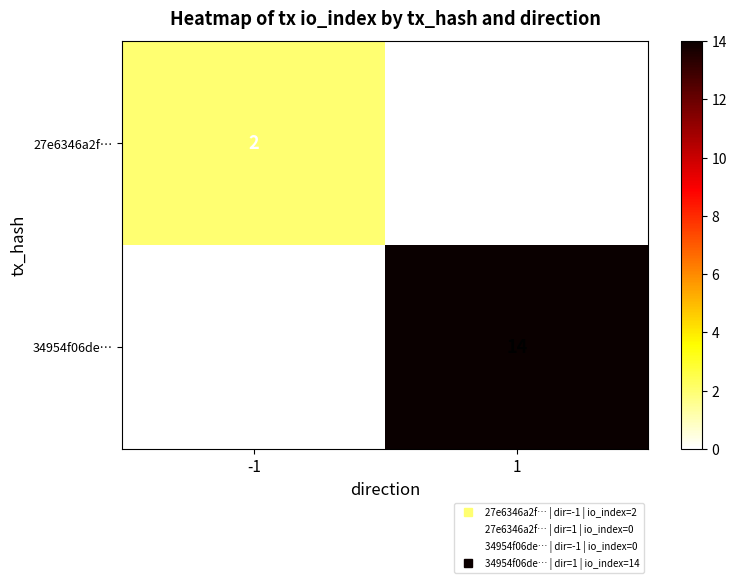

At 1, list the series in order from smallest to largest.

27e6346a2f…, 34954f06de…